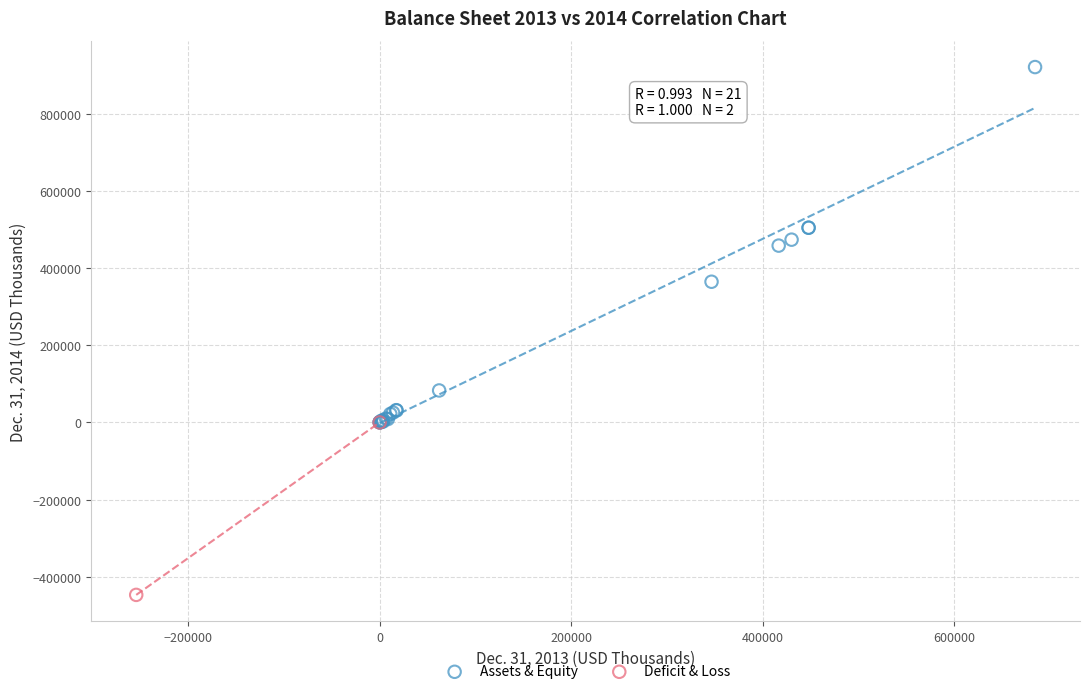

What are all the series names shown in the legend?

Assets & Equity, Deficit & Loss